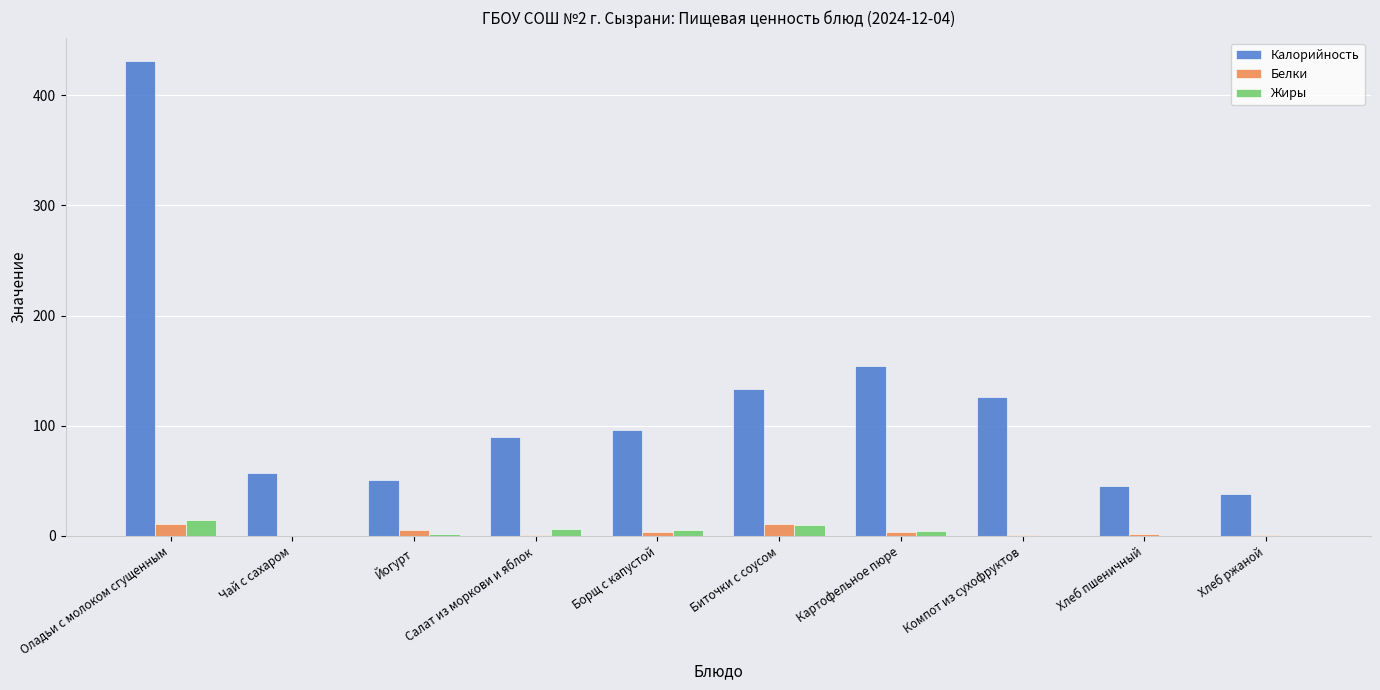

Which series has the largest total across all categories?

Калорийность